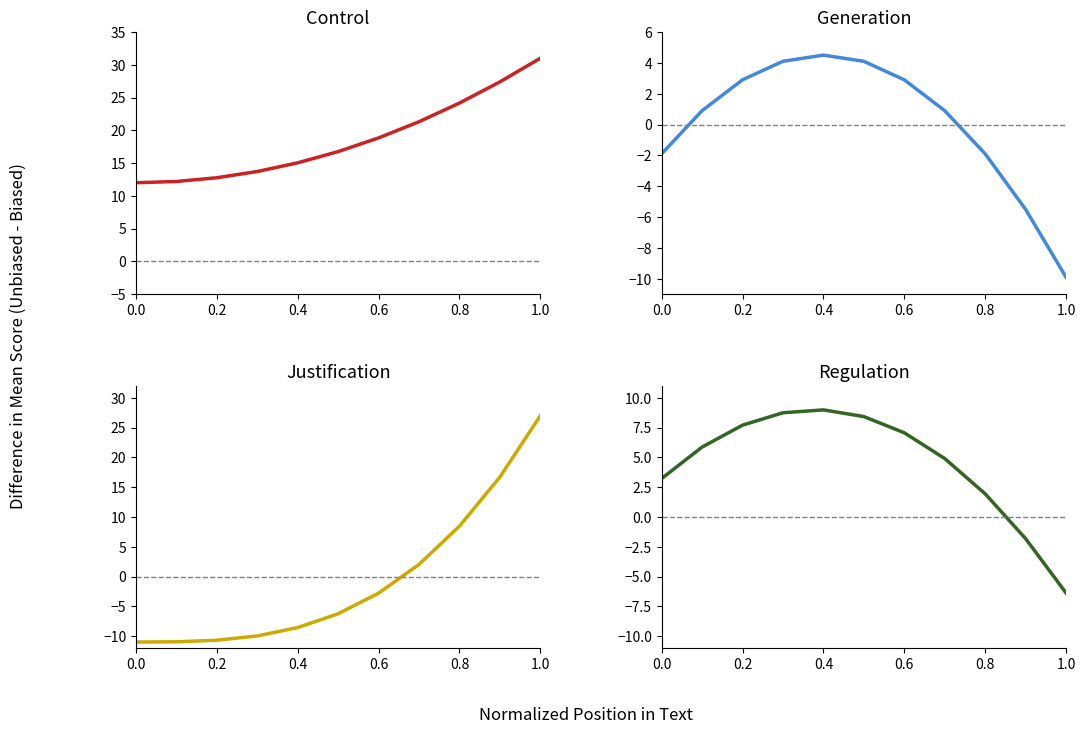

True or false: Control and Generation intersect in this chart.

False